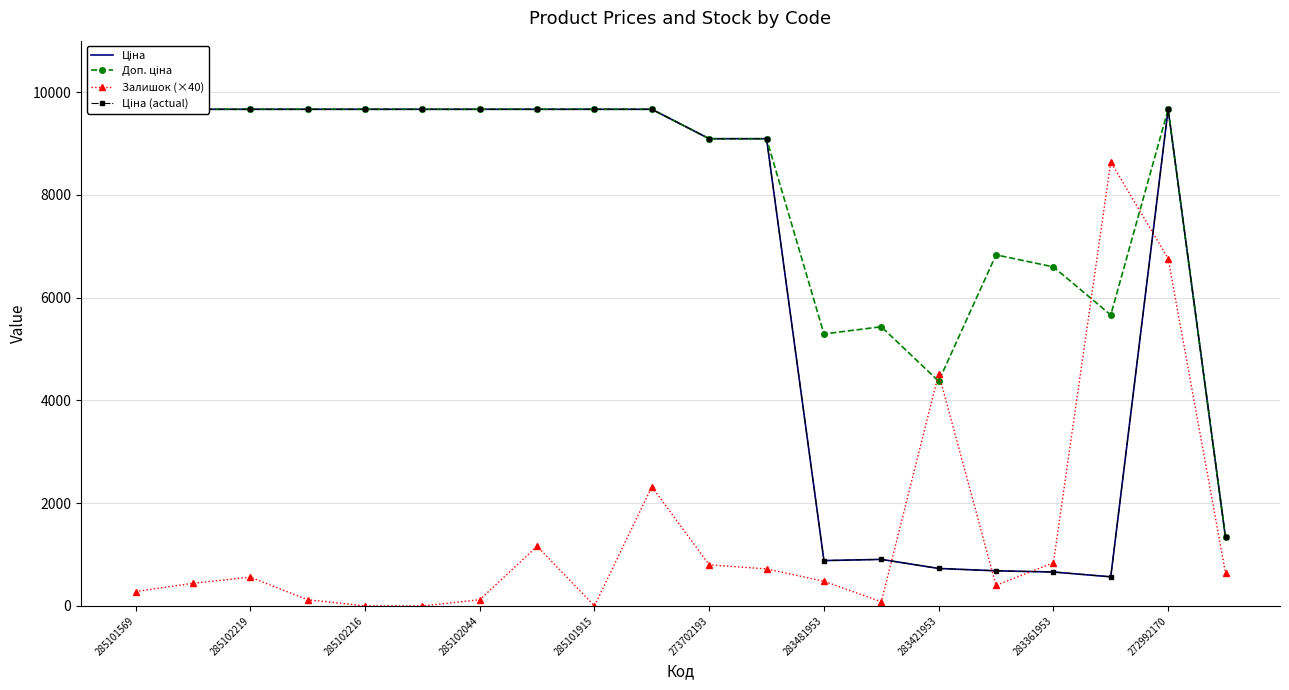

What is the approximate value of Доп. ціна at 285101569?

9664.7